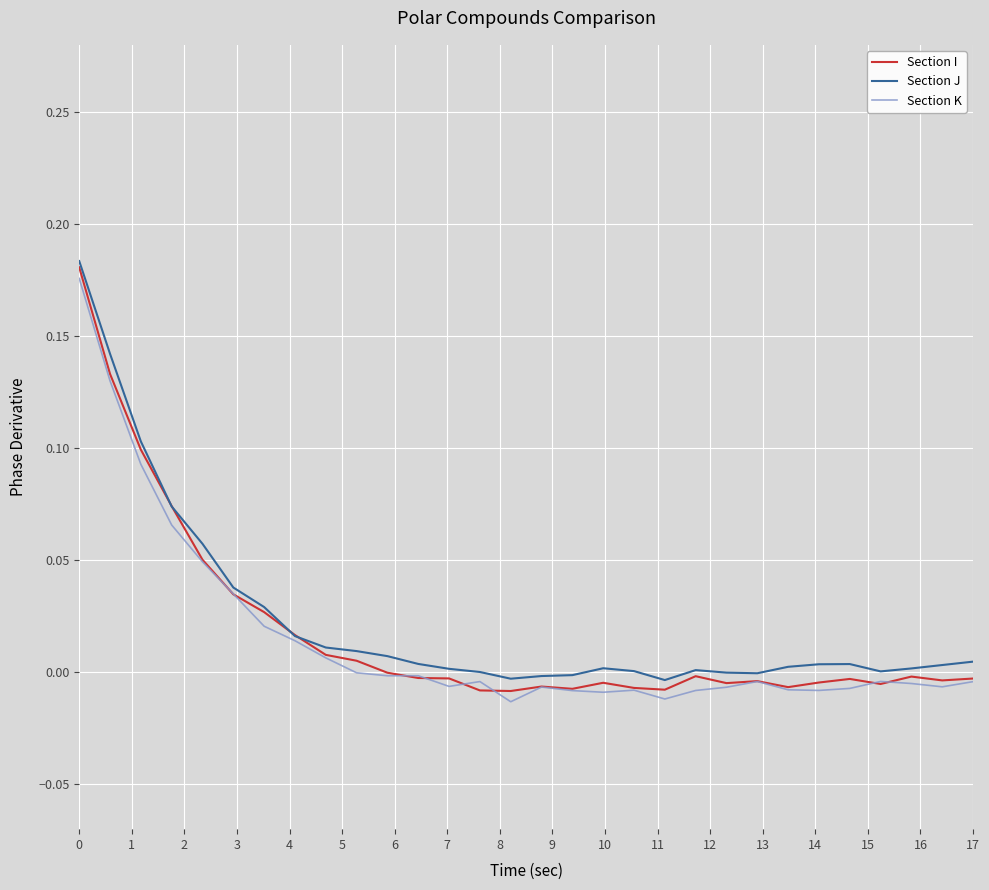

What is the greatest value displayed?

0.2